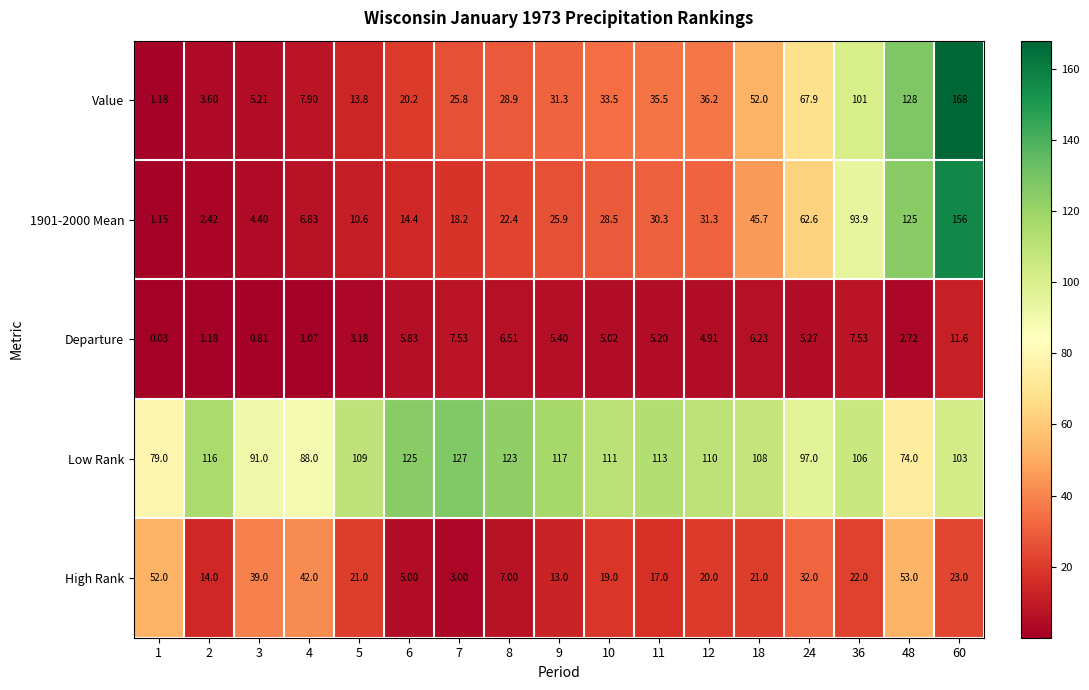

Is the value of Value at 36 greater than the value of Low Rank at 11?

No